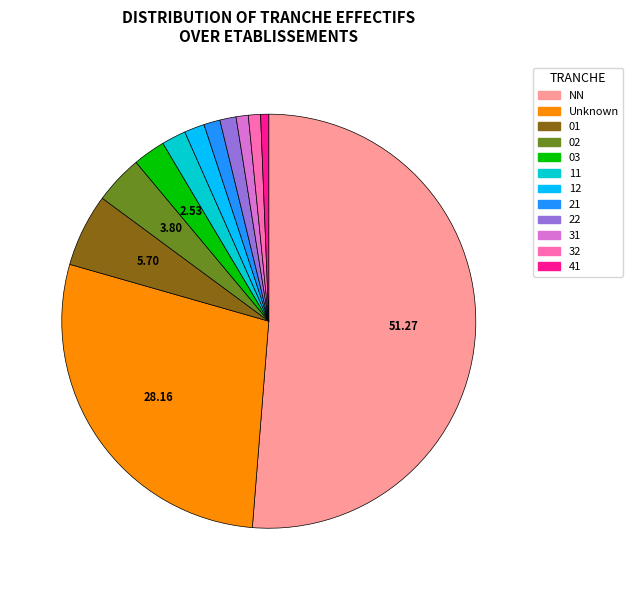

Which category has the biggest portion of the pie?

NN